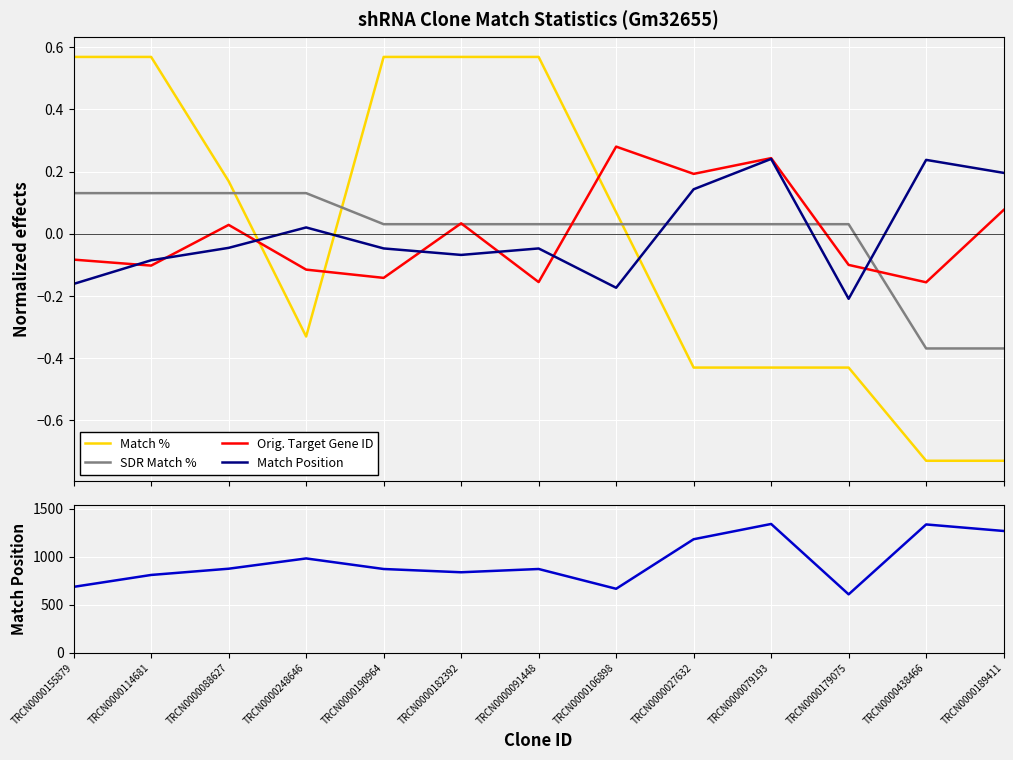

What is the label of the 4th point from the left?

TRCN0000248646